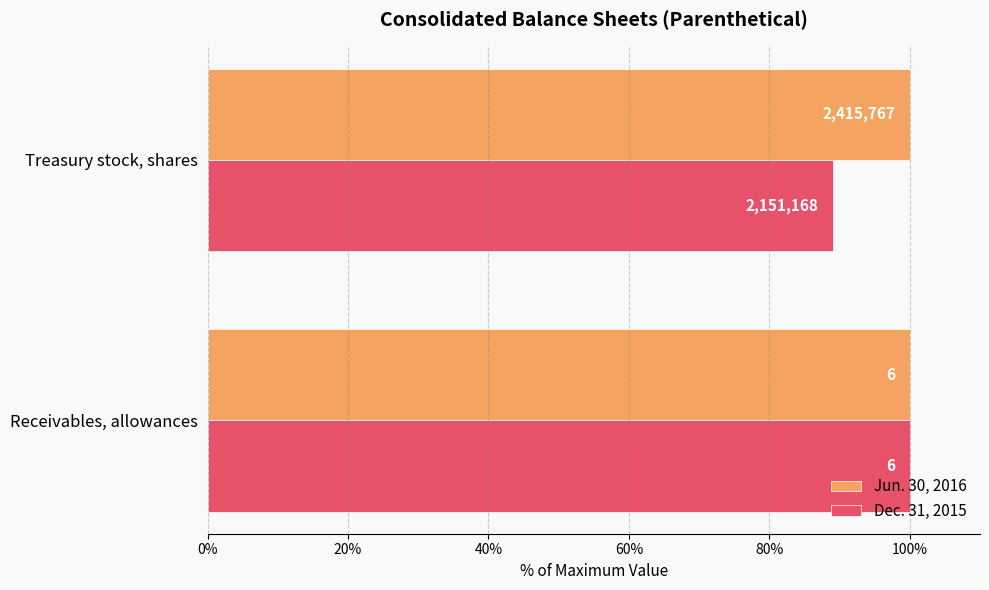

What are all the series names shown in the legend?

Jun. 30, 2016, Dec. 31, 2015